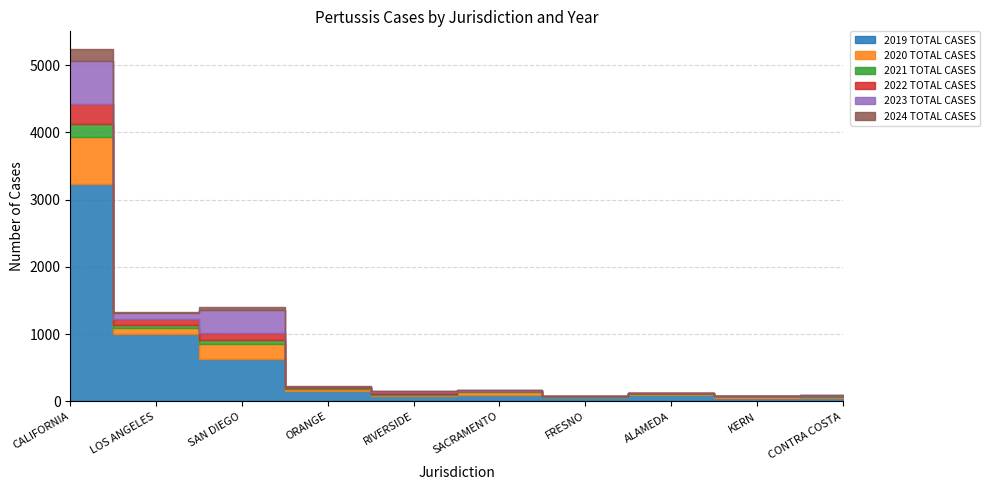

Between which two adjacent categories do 2021 TOTAL CASES and 2022 TOTAL CASES first intersect?

SAN DIEGO and ORANGE